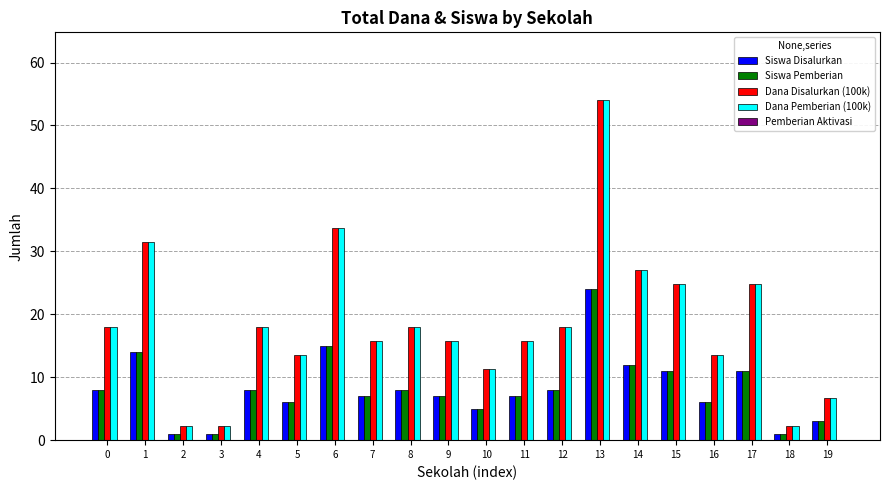

How many bars are there in each group?

4